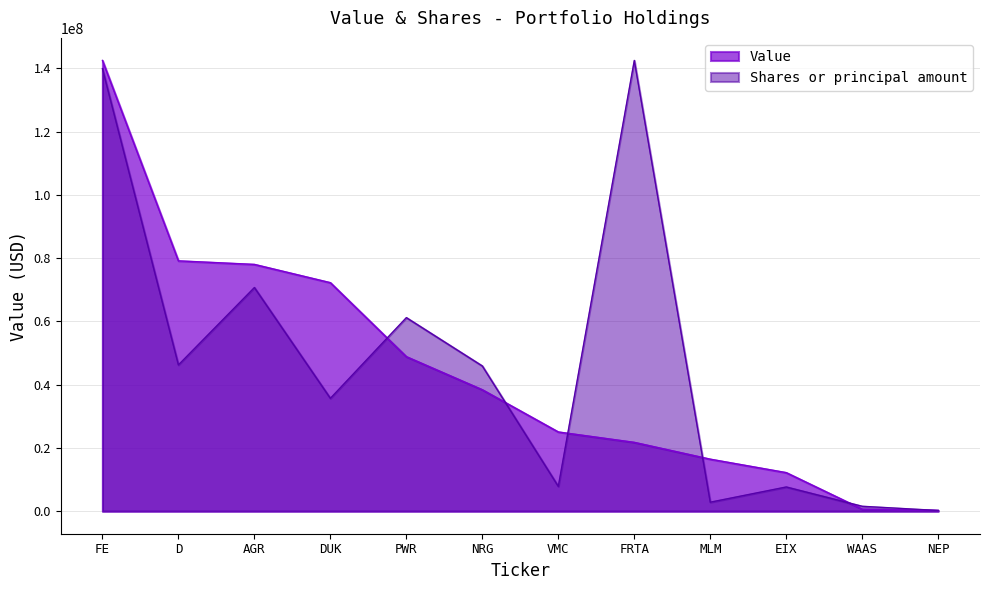

How many data points in Value are above 38392000?

5